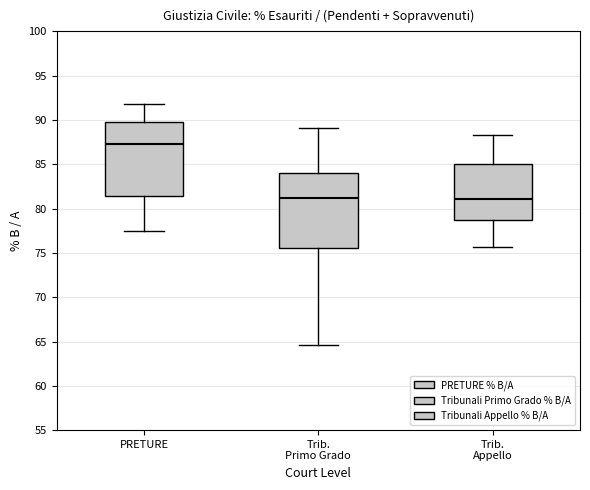

Reading left to right, read every box against the y-axis: the position of its median line, the range the box covers, and the ends of its whiskers. The values are not printed on the chart, so give them approximately, as read against the axis.

PRETURE: median 87.5, box 81.5 to 90.0, whiskers 77.5 to 92.0
Trib. Primo Grado: median 81.0, box 75.5 to 84.0, whiskers 64.5 to 89.0
Trib. Appello: median 81.0, box 78.5 to 85.0, whiskers 75.5 to 88.5